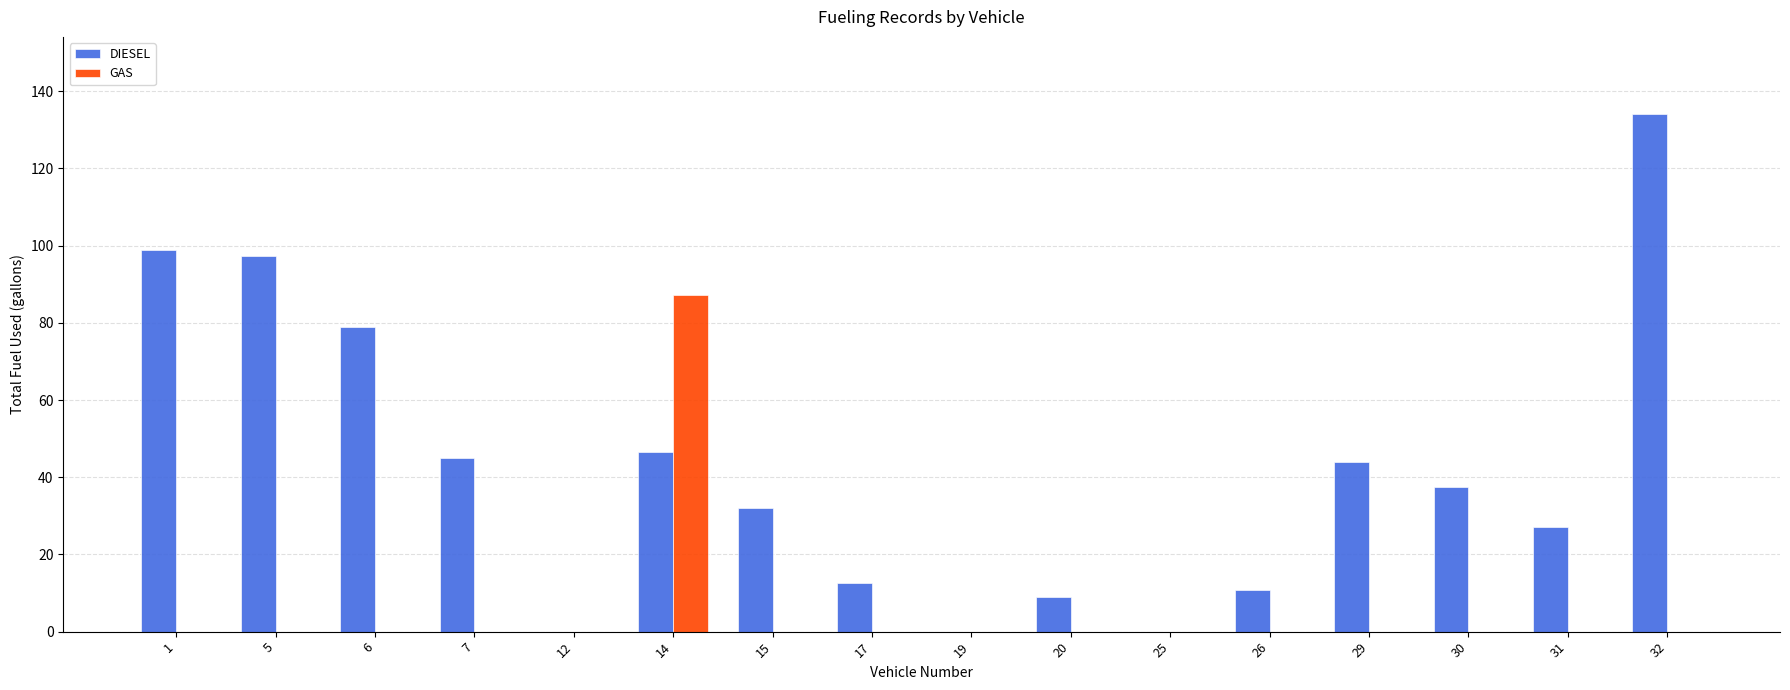

What is the total value across all series at 1?

99.0